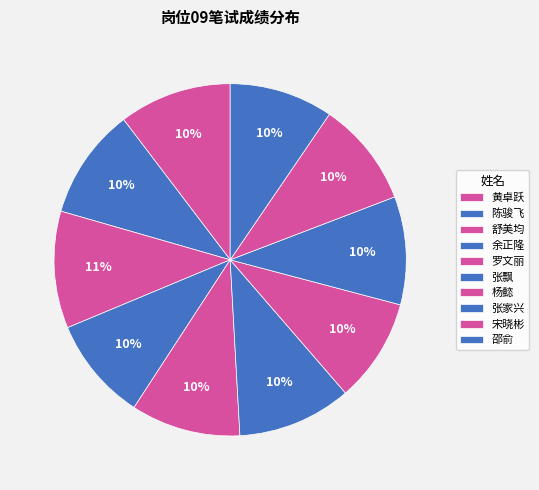

How many segments does this pie chart have?

10